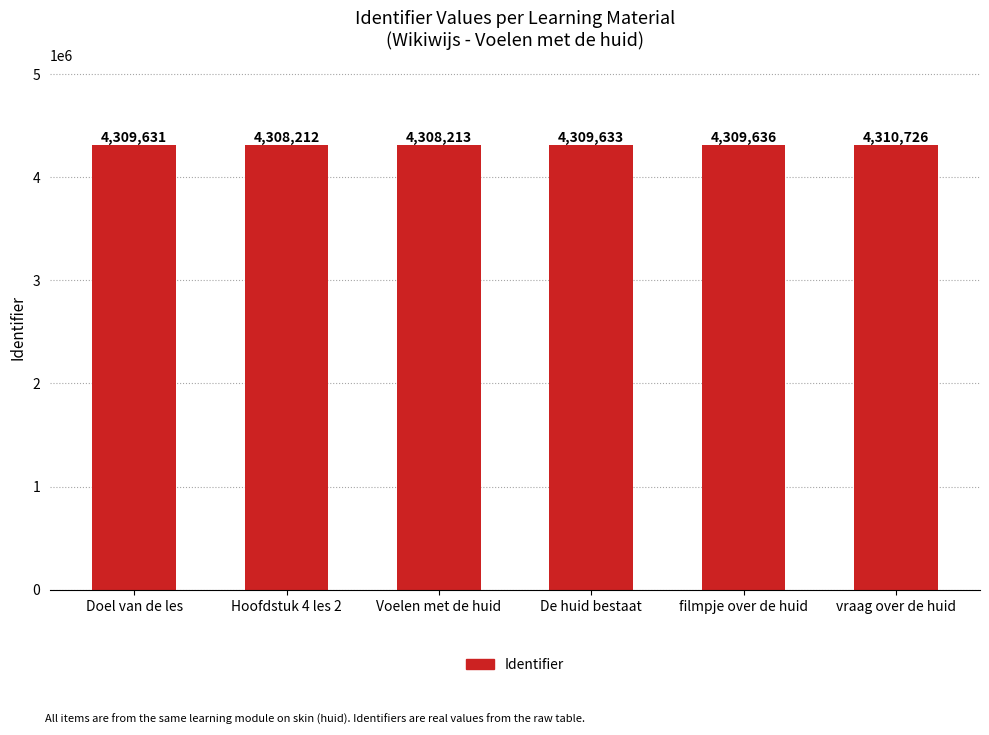

What is the approximate value at Doel van de les, to the nearest 100?

4309600